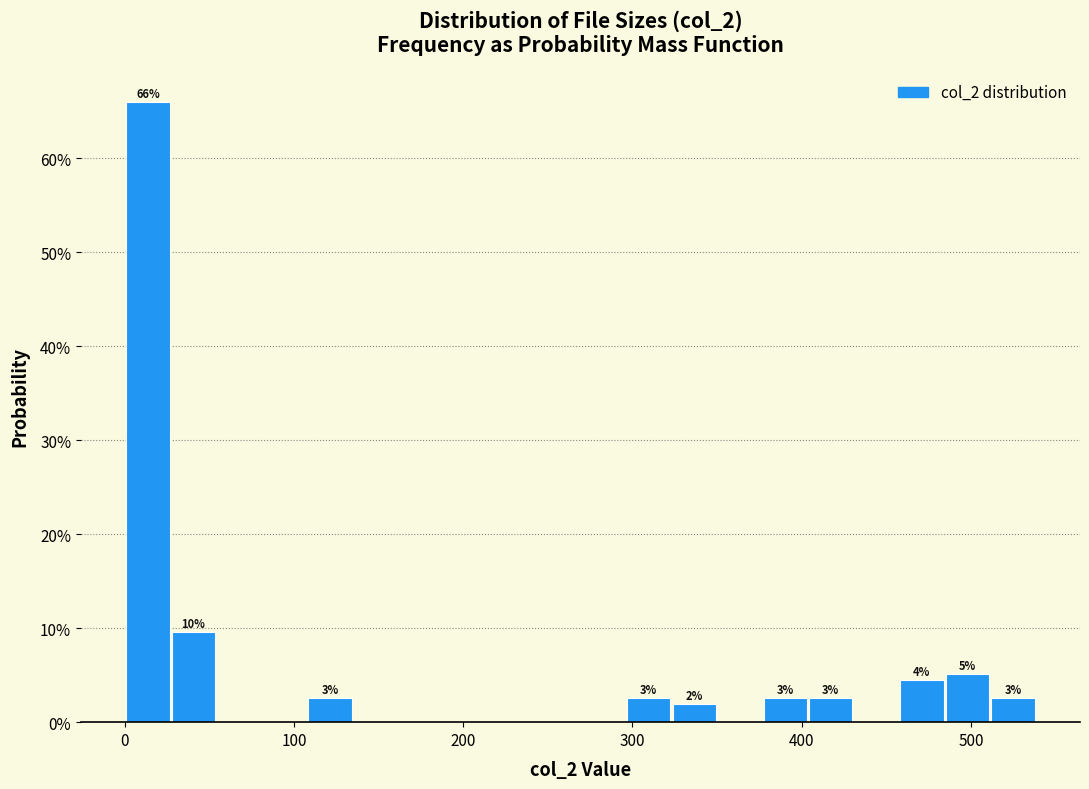

Read against the x-axis, roughly where is the centre of the tallest bar?

10